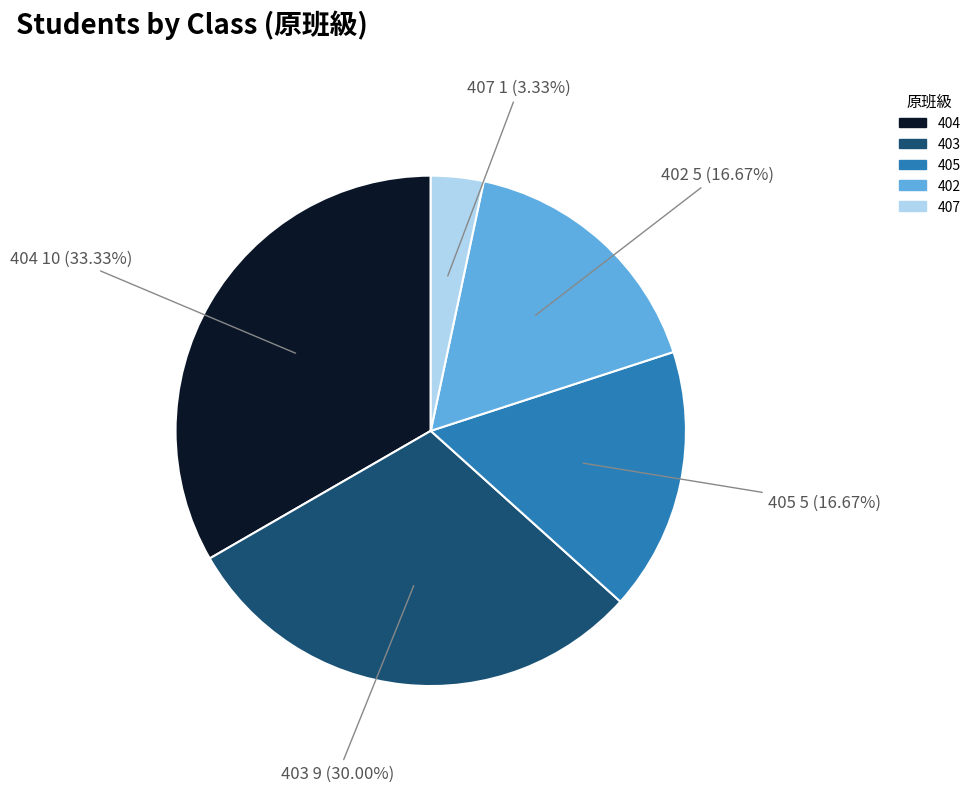

What percentage is the 404 slice, to the nearest percent?

33%